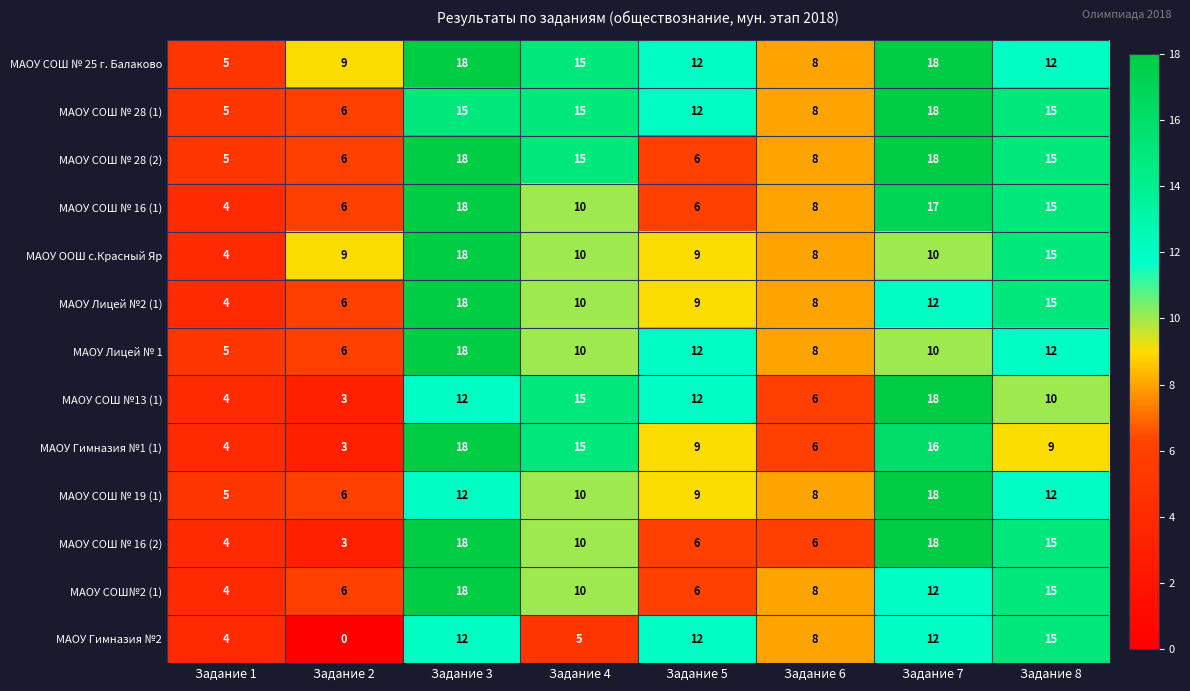

What is the difference between the second highest and second lowest values in the МАОУ СОШ № 16 (2) series?

14